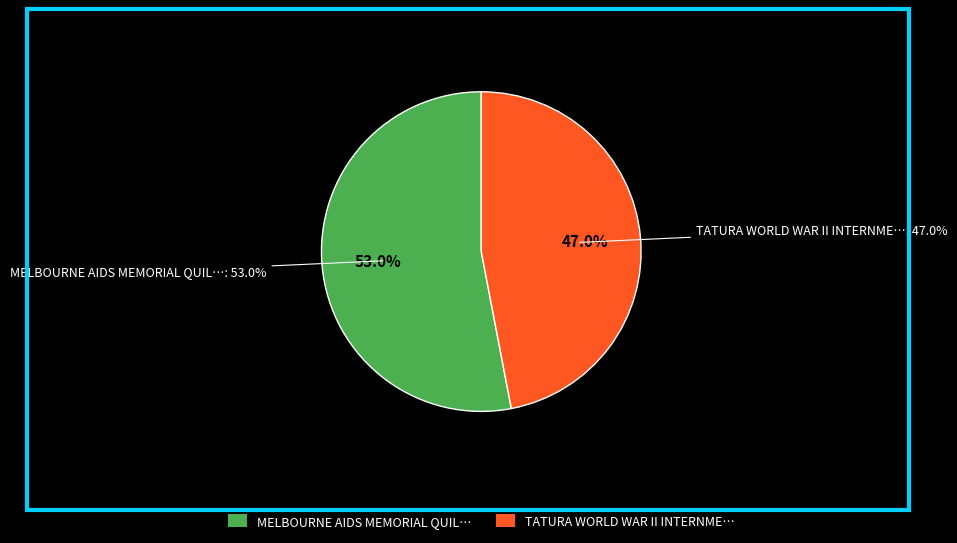

Which category has the biggest portion of the pie?

MELBOURNE AIDS MEMORIAL QUILT